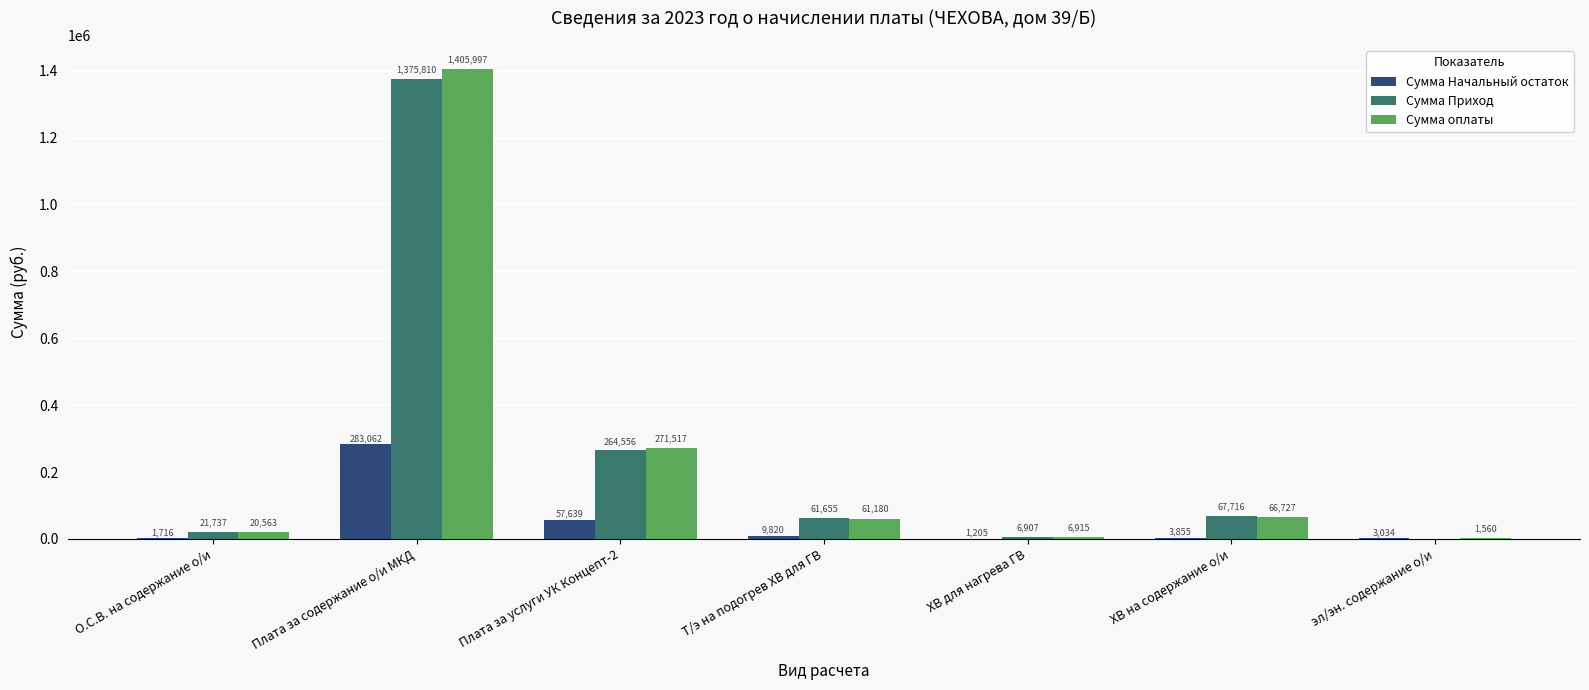

Is the value of Сумма оплаты at Плата за содержание о/и МКД greater than the value of Сумма Приход at ХВ для нагрева ГВ?

Yes